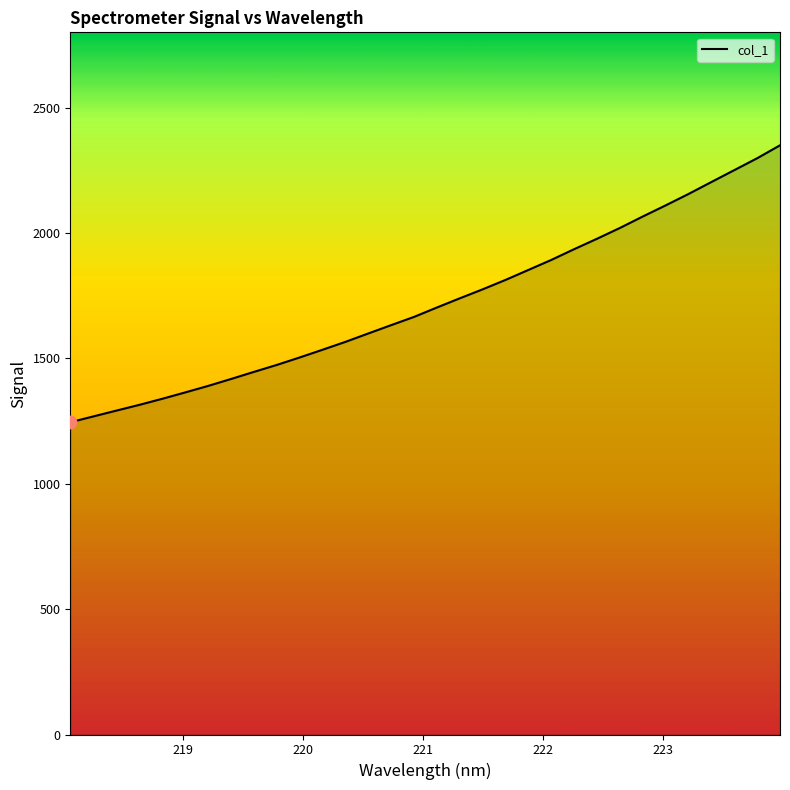

What is the difference between the maximum and minimum values?

1104.4